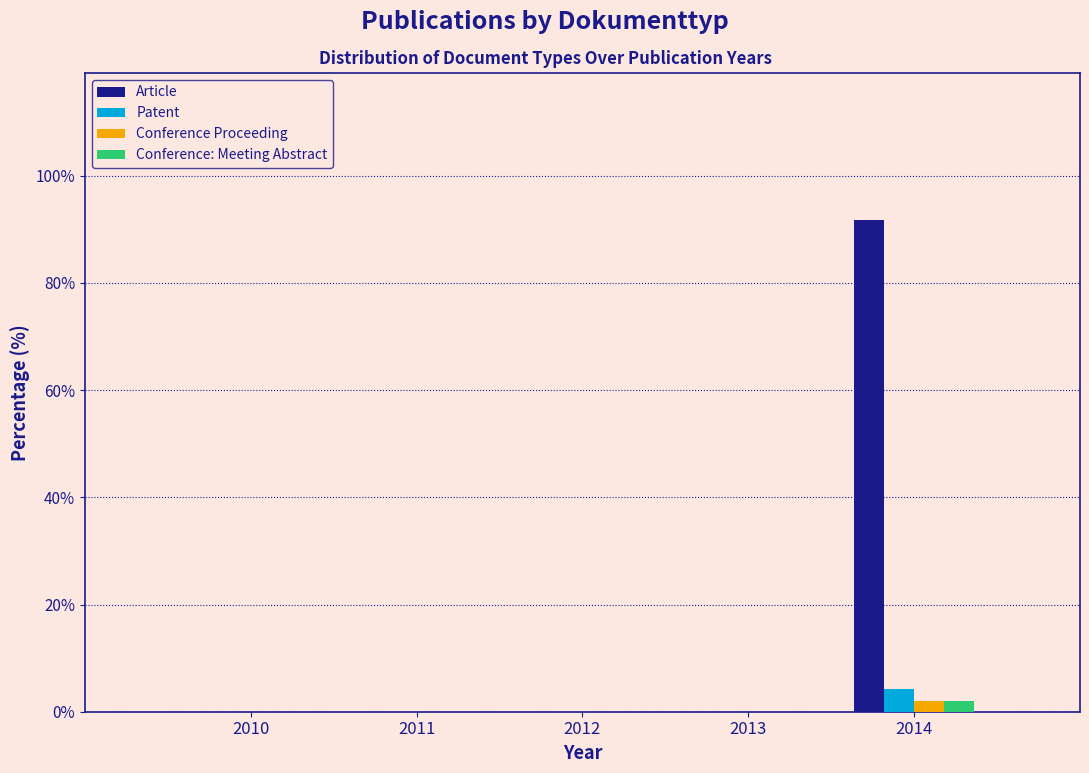

Reading left to right, transcribe all the data shown in this chart.

Article: 2010=0.0	2011=0.0	2012=0.0	2013=0.0	2014=91.7
Patent: 2010=0.0	2011=0.0	2012=0.0	2013=0.0	2014=4.2
Conference Proceeding: 2010=0.0	2011=0.0	2012=0.0	2013=0.0	2014=2.1
Conference: Meeting Abstract: 2010=0.0	2011=0.0	2012=0.0	2013=0.0	2014=2.1